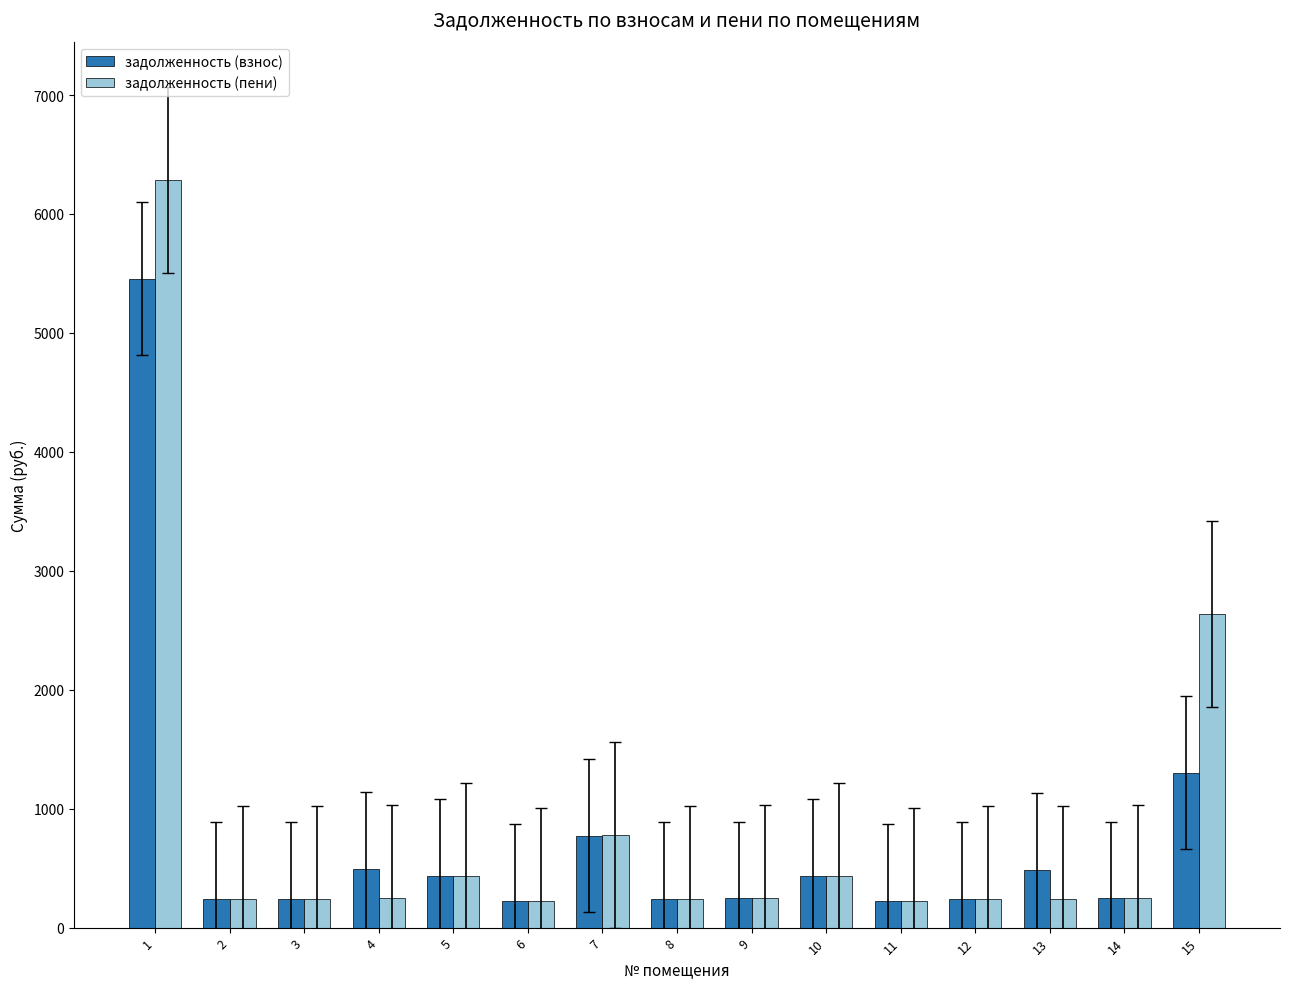

The value of задолженность (пени) at 13 is 242.9. True or false?

True